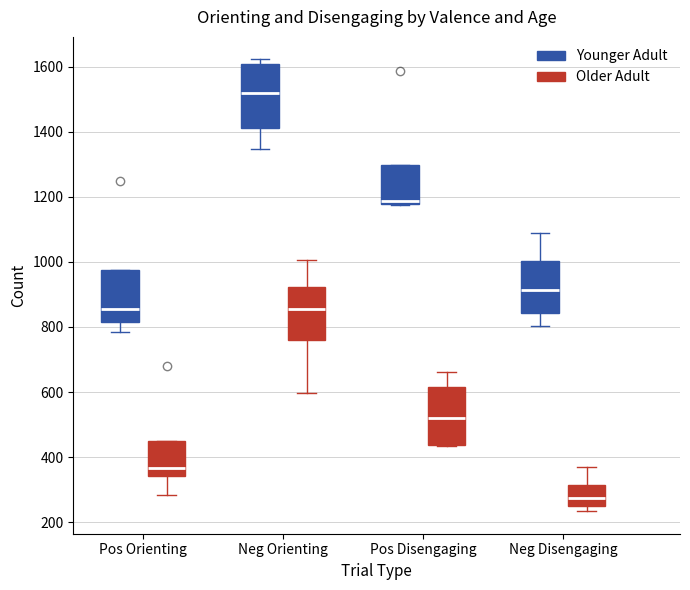

Reading left to right, read every box against the y-axis: the position of its median line, the range the box covers, and the ends of its whiskers. The values are not printed on the chart, so give them approximately, as read against the axis.

Pos Orienting (Younger Adult): median 860, box 820 to 980, whiskers 780 to 980
Pos Orienting (Older Adult): median 360, box 340 to 440, whiskers 280 to 440
Neg Orienting (Younger Adult): median 1520, box 1420 to 1600, whiskers 1340 to 1620
Neg Orienting (Older Adult): median 860, box 760 to 920, whiskers 600 to 1000
Pos Disengaging (Younger Adult): median 1180 (just above the box's lower edge), box 1180 to 1300, whiskers 1180 to 1300
Pos Disengaging (Older Adult): median 520, box 440 to 620, whiskers 440 to 660
Neg Disengaging (Younger Adult): median 920, box 840 to 1000, whiskers 800 to 1080
Neg Disengaging (Older Adult): median 280, box 240 to 320, whiskers 240 (just below the box's lower edge) to 380